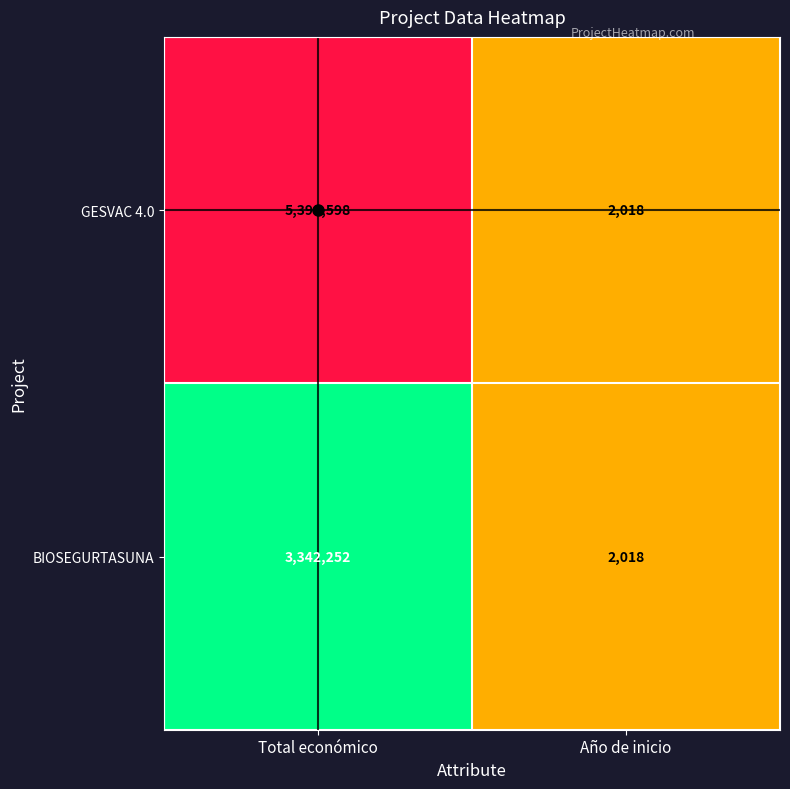

Is it true that GESVAC 4.0 equals 1256023 at Total económico?

False